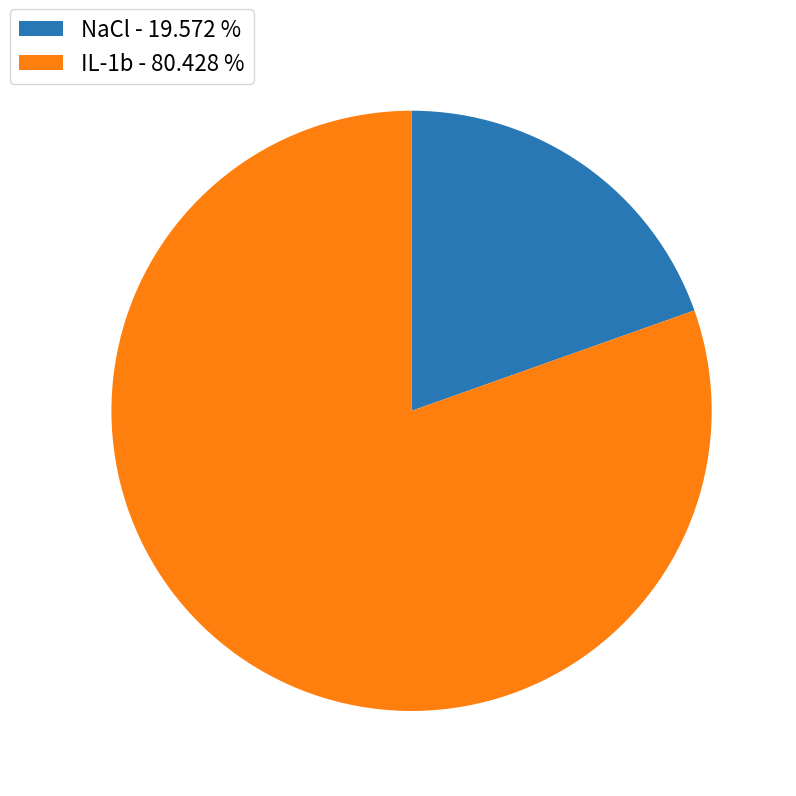

Does NaCl account for over 50% of the chart?

No